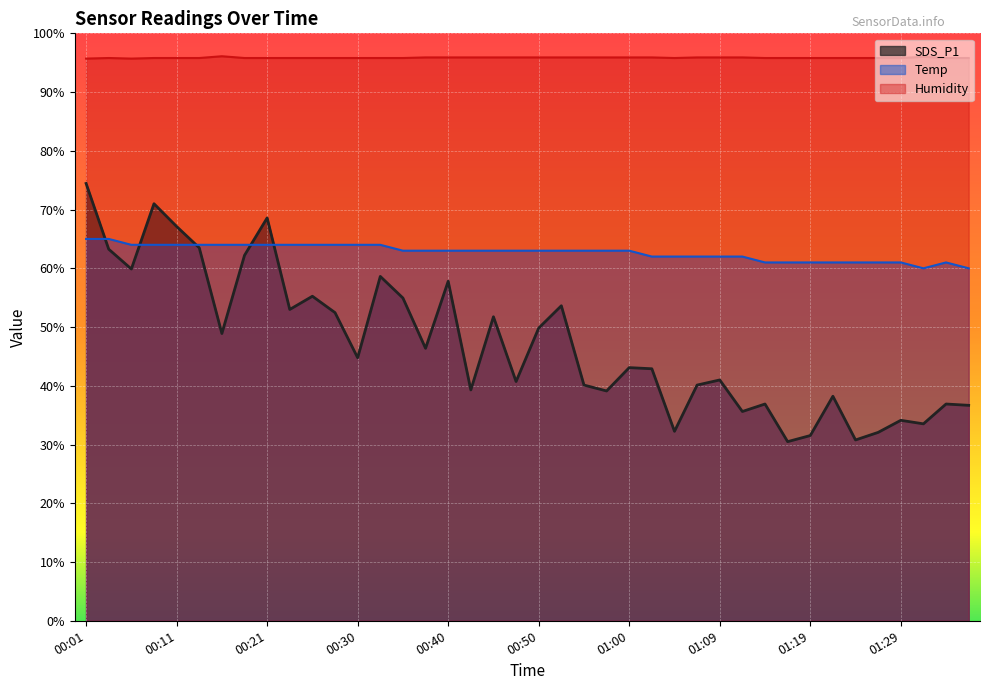

True or false: Humidity and SDS_P1 cross at least once.

False